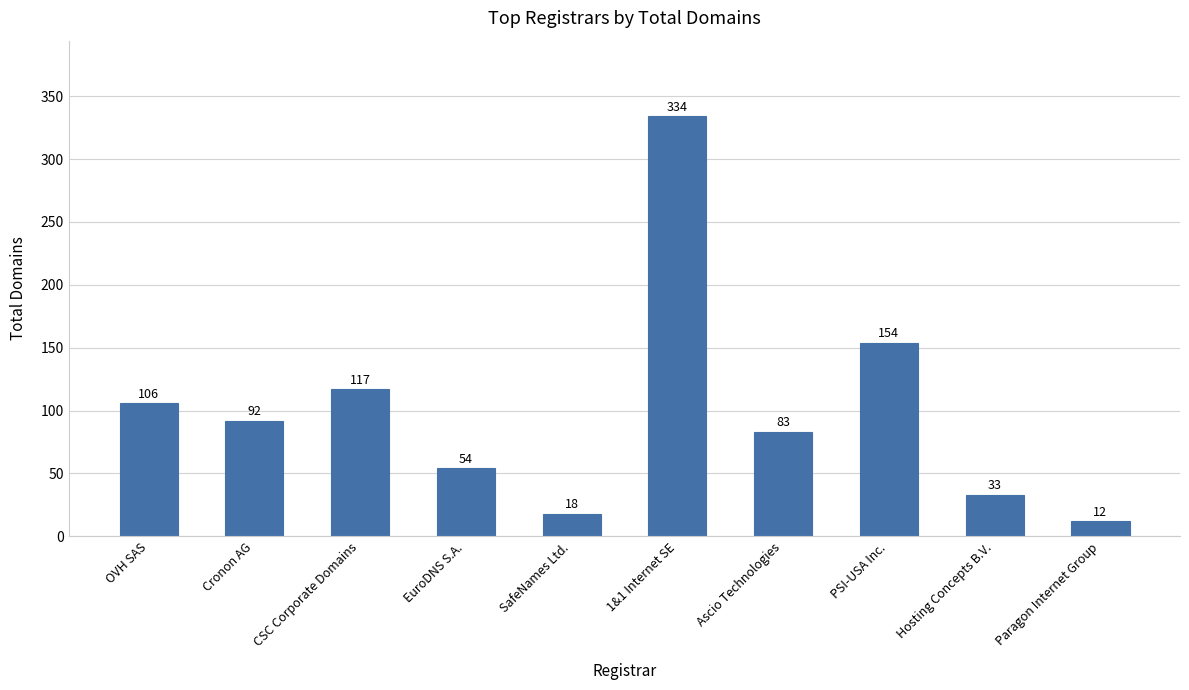

True or false: the data shows 33 at Hosting Concepts B.V..

True